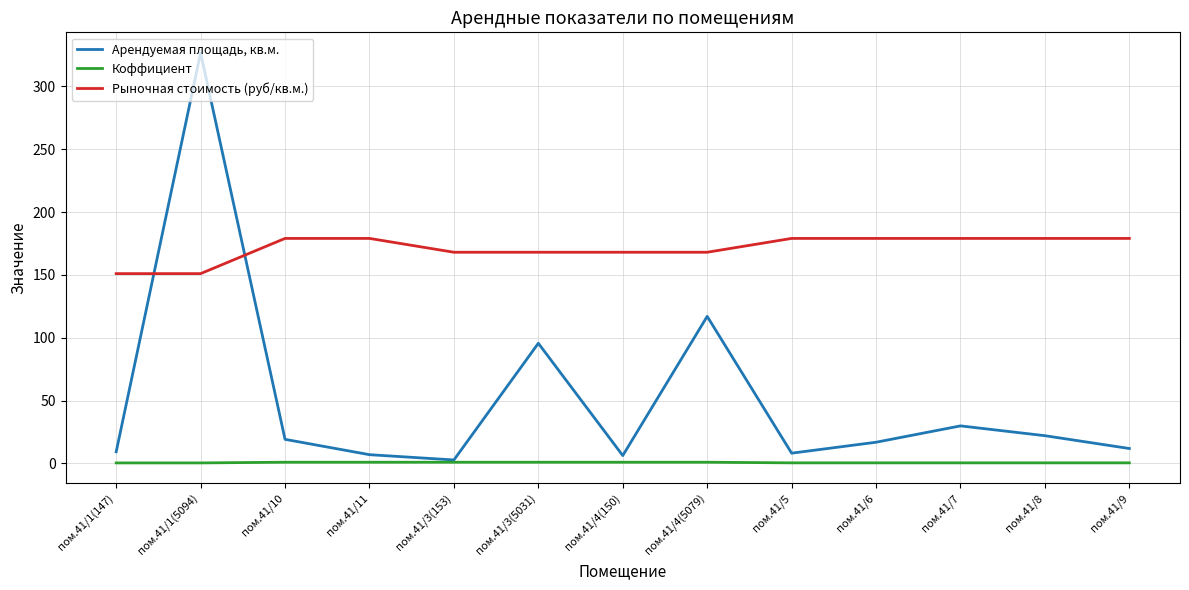

Rank the series by their average value, from lowest to highest.

Коффициент, Арендуемая площадь, кв.м., Рыночная стоимость (руб/кв.м.)